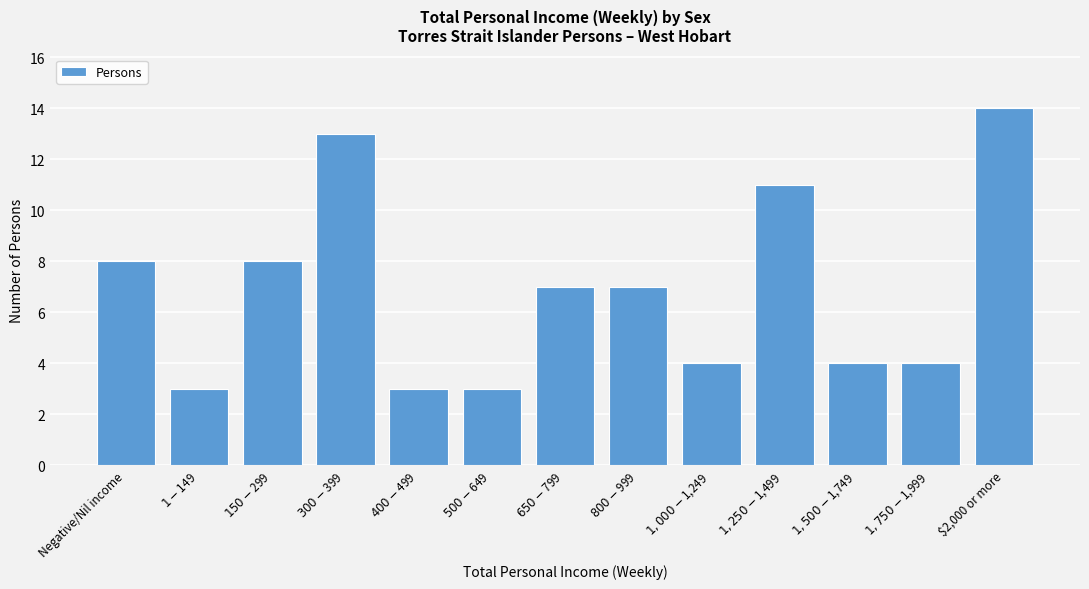

Reading right to left, extract all data points from this chart.

14	4	4	11	4	7	7	3	3	13	8	3	8